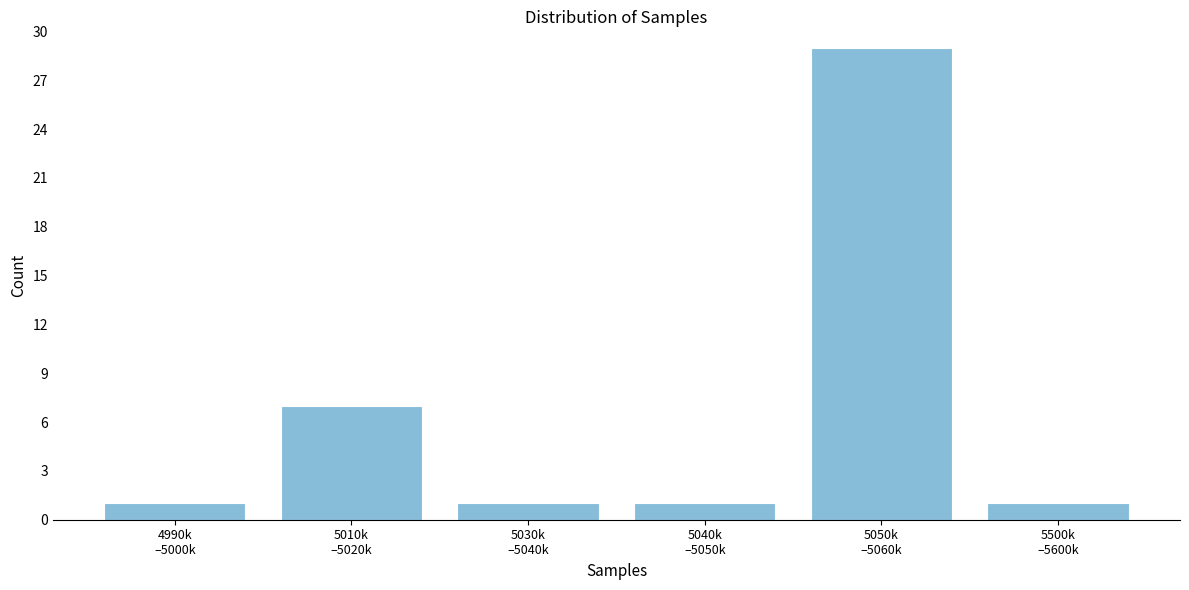

Reading left to right, transcribe all the data shown in this chart.

1	7	1	1	29	1